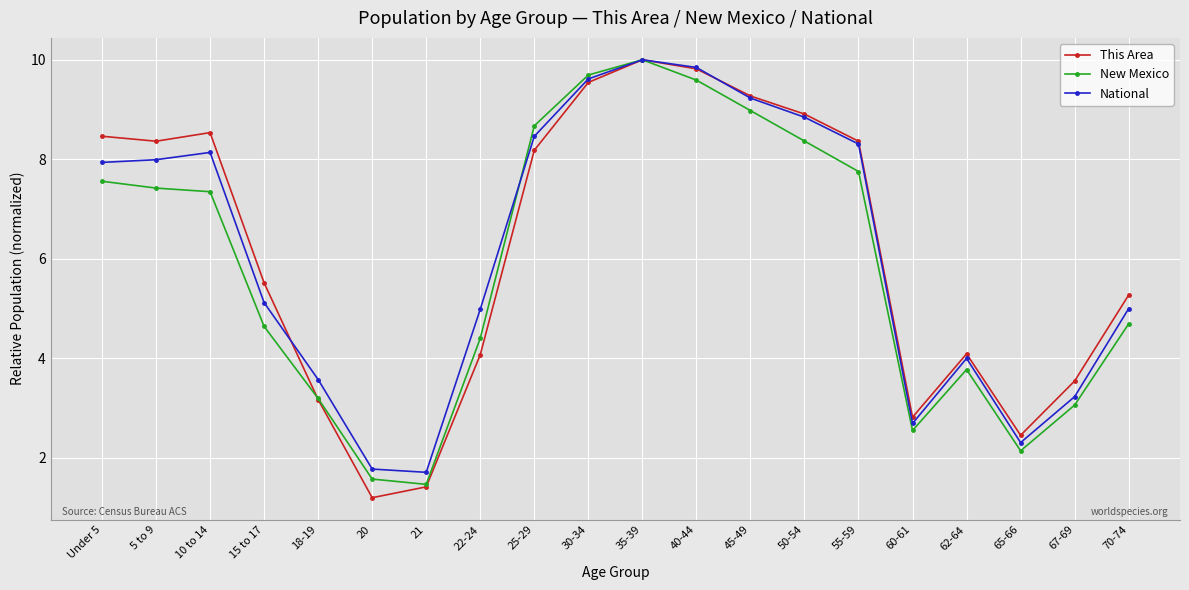

What is the difference between the second highest and minimum values in the New Mexico series?

8.2